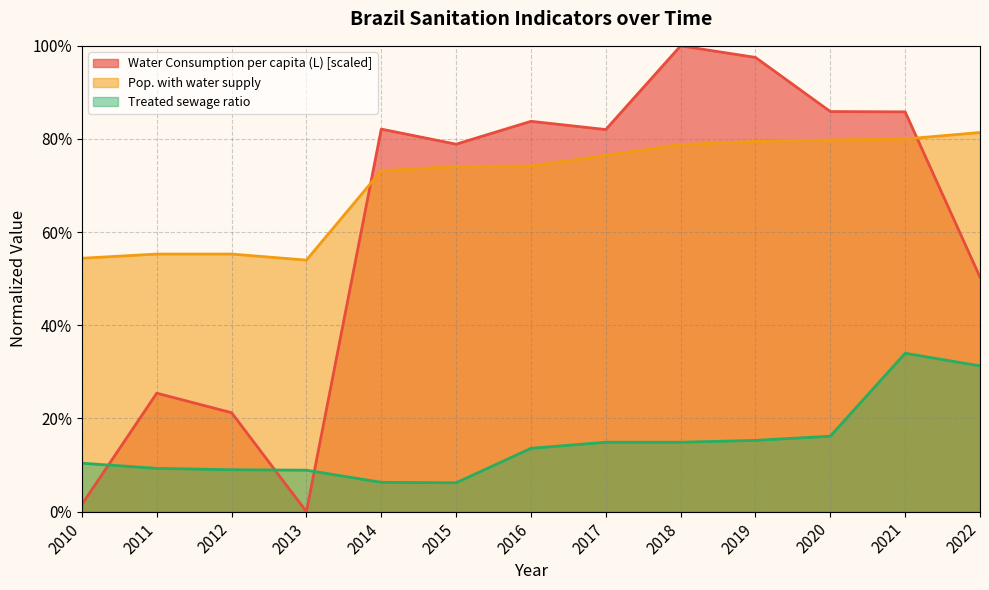

Which category has the lowest value in the Water Consumption per capita (L) series?

2013